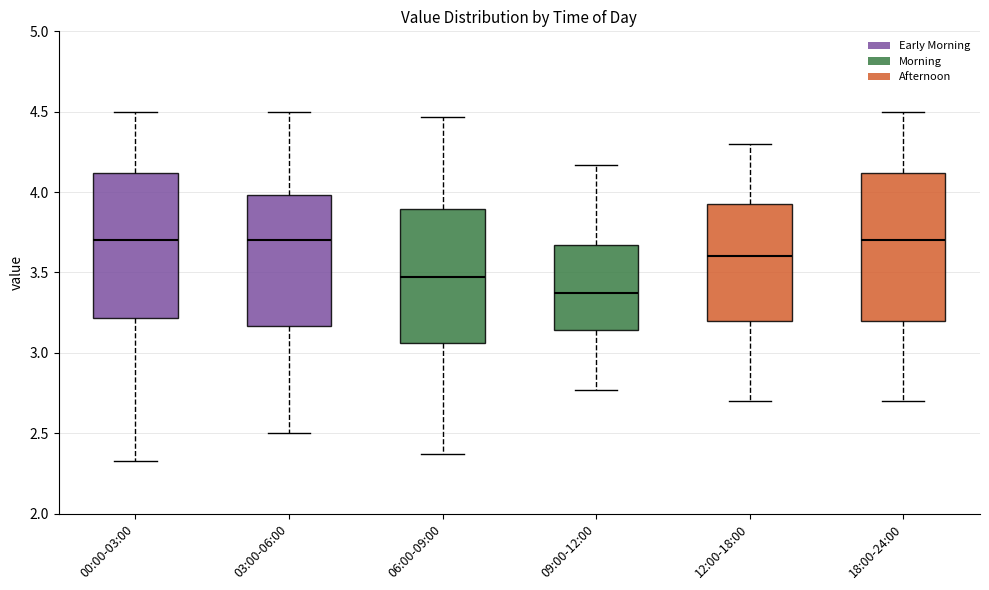

Reading left to right, transcribe this box plot: for each box, give where its median line is, the range the box spans, and where its two whiskers end, as read against the y-axis. The values are not printed on the chart, so give them approximately, as read against the axis.

00:00-03:00: median 3.70, box 3.20 to 4.10, whiskers 2.35 to 4.50
03:00-06:00: median 3.70, box 3.15 to 4.00, whiskers 2.50 to 4.50
06:00-09:00: median 3.45, box 3.05 to 3.90, whiskers 2.35 to 4.45
09:00-12:00: median 3.35, box 3.15 to 3.65, whiskers 2.75 to 4.15
12:00-18:00: median 3.60, box 3.20 to 3.95, whiskers 2.70 to 4.30
18:00-24:00: median 3.70, box 3.20 to 4.10, whiskers 2.70 to 4.50